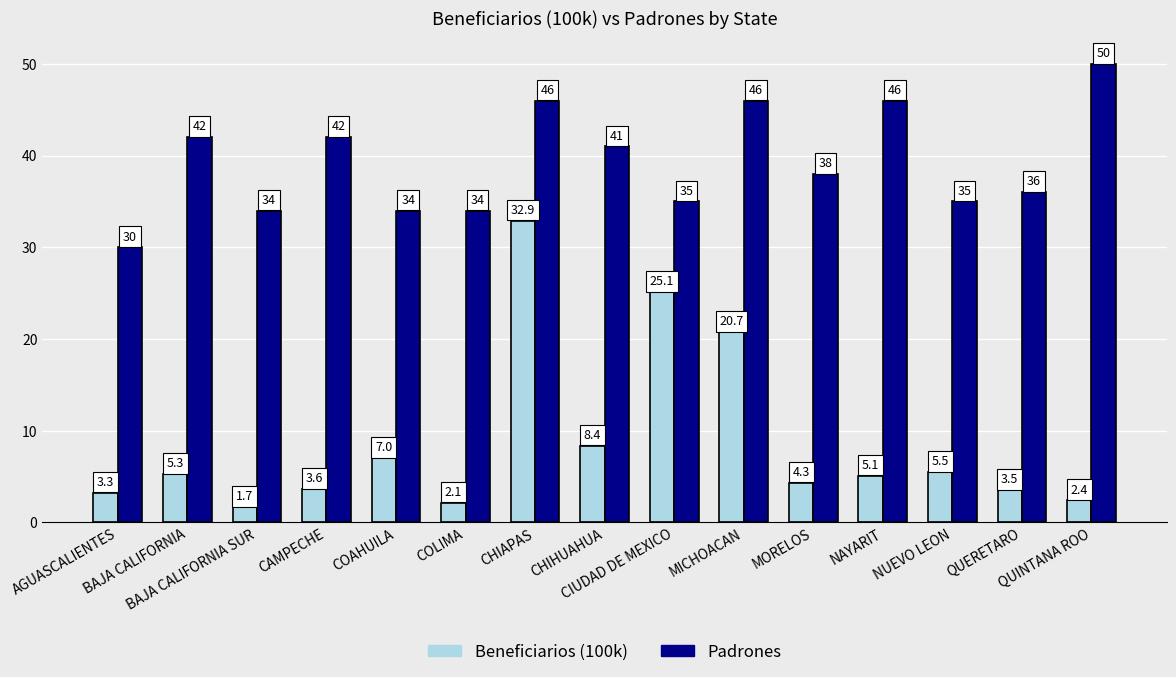

At how many categories does at least one series exceed 47?

1